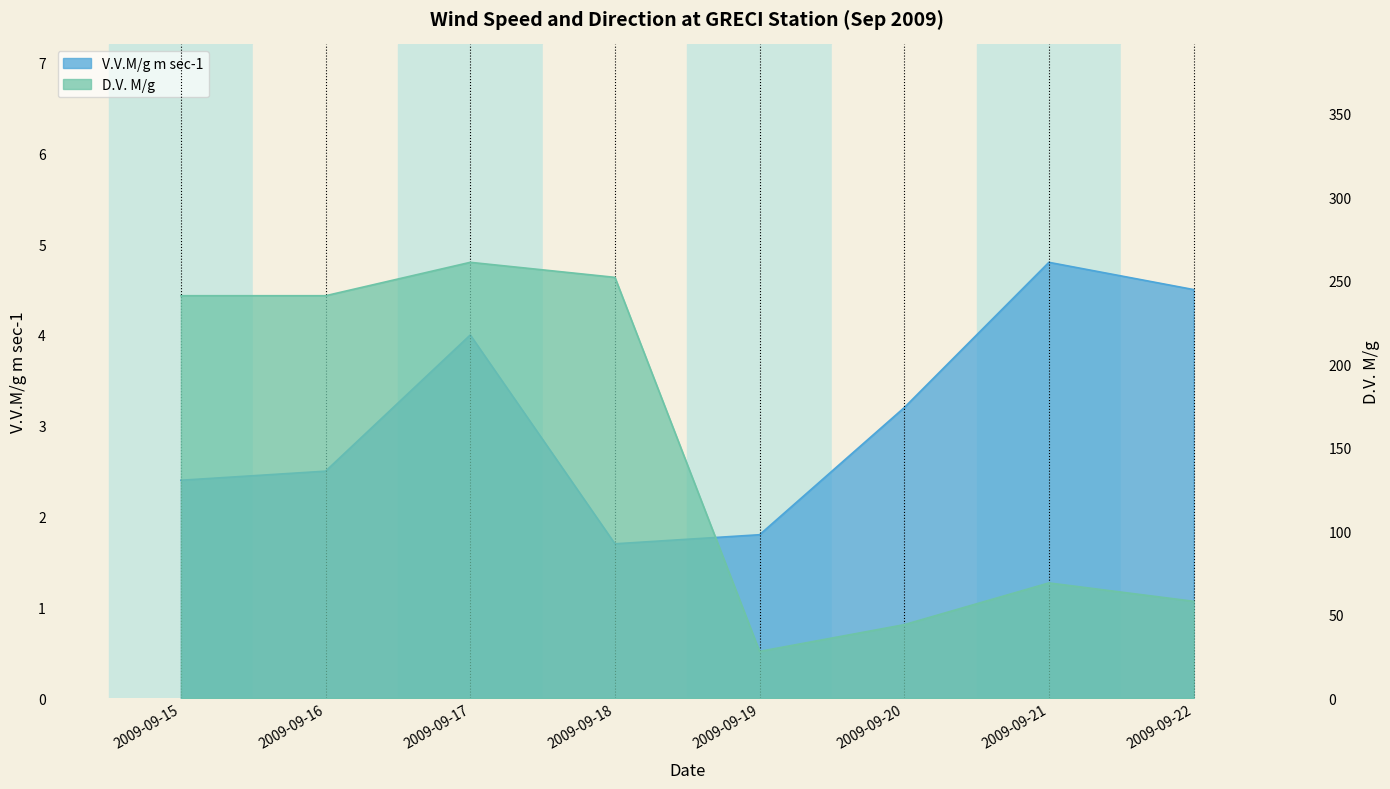

How many data points does each series have?

8